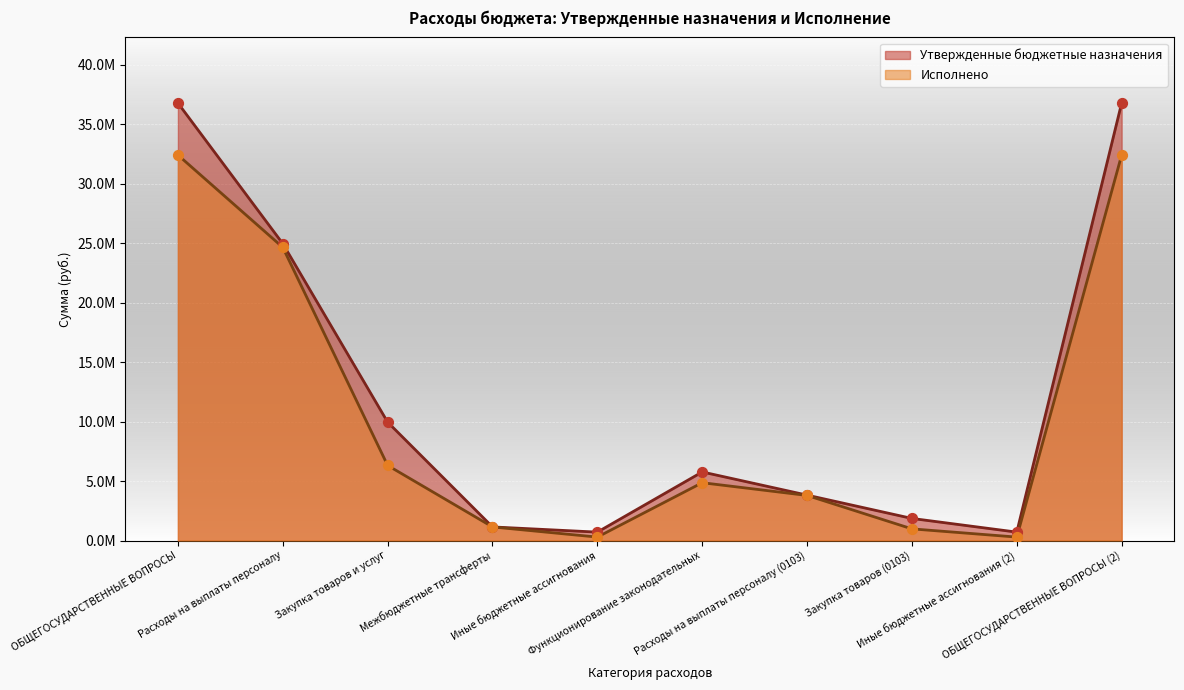

Which series has the widest spread of Y values?

Утвержденные бюджетные назначения